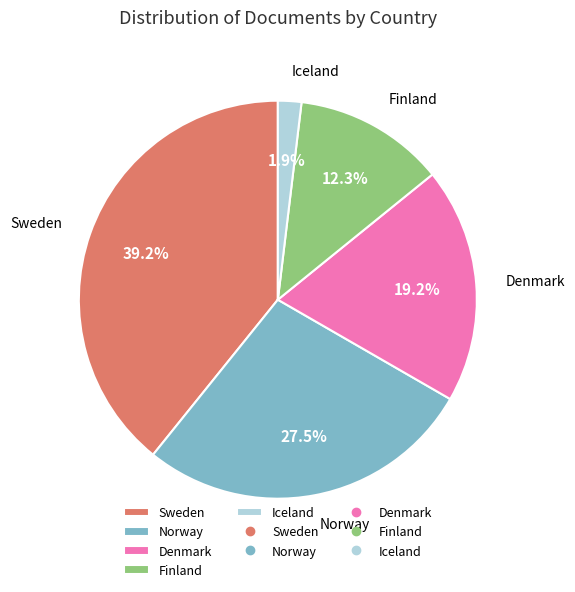

Do Norway and Iceland together represent more than half of the pie?

No